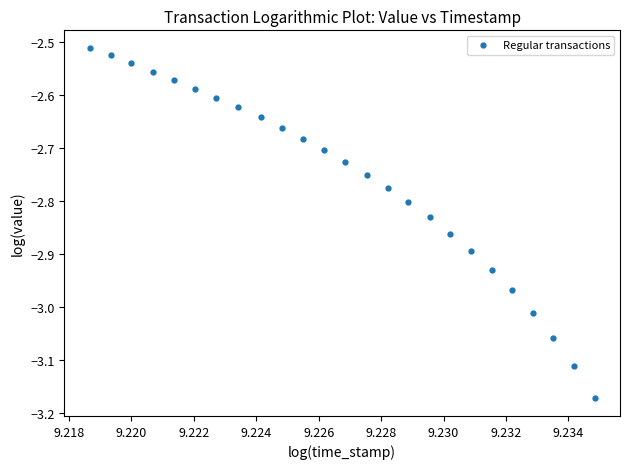

What is the range of Y values (max minus min)?

0.7